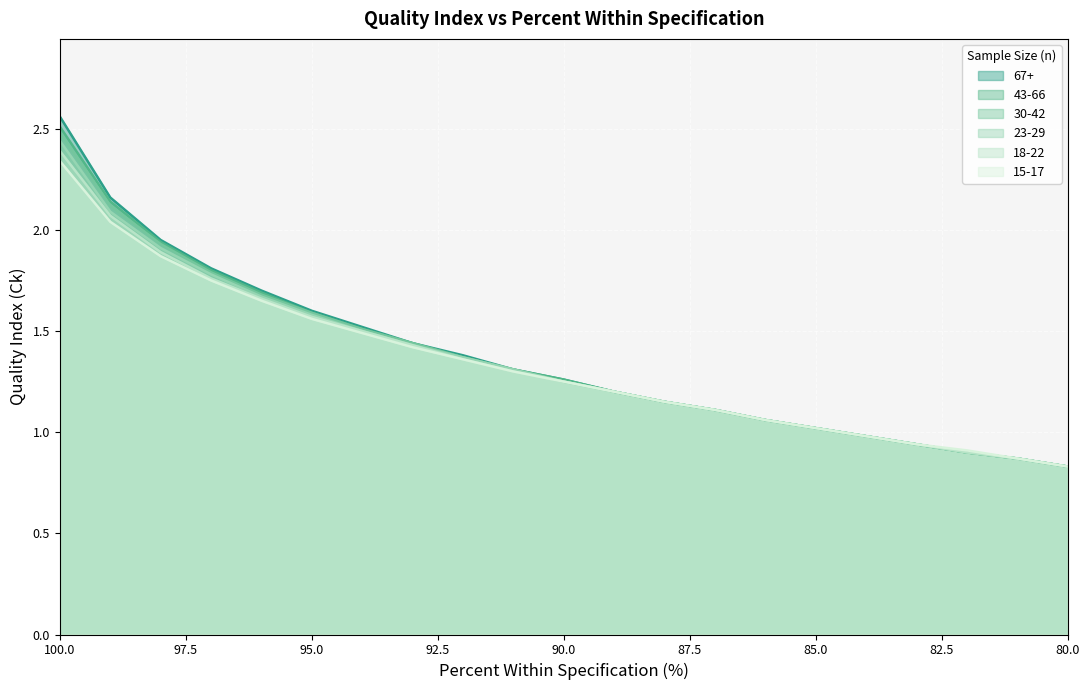

At which category is the sum across all series the highest?

100